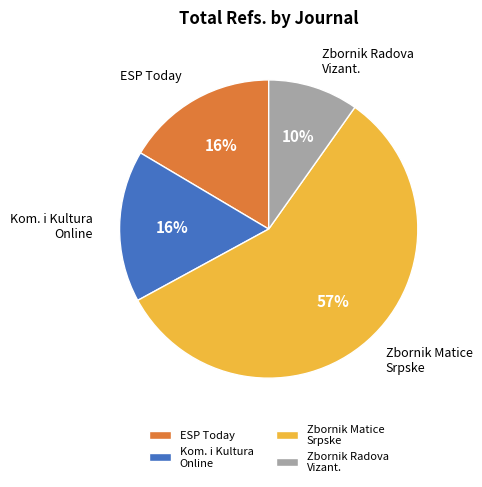

How many segments does this pie chart have?

4